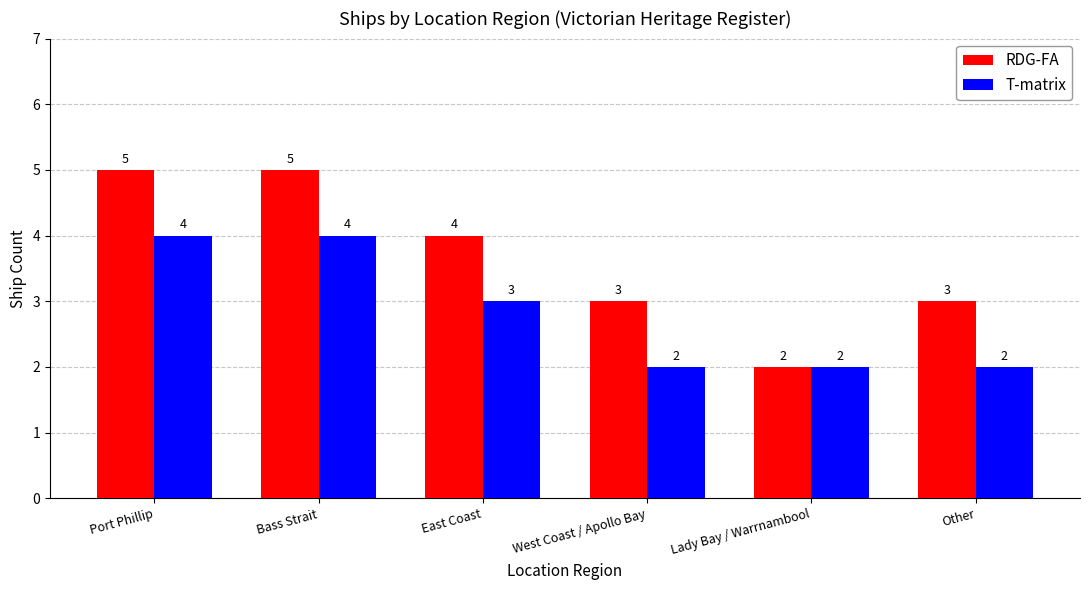

At which label is T-matrix closest to 3?

East Coast